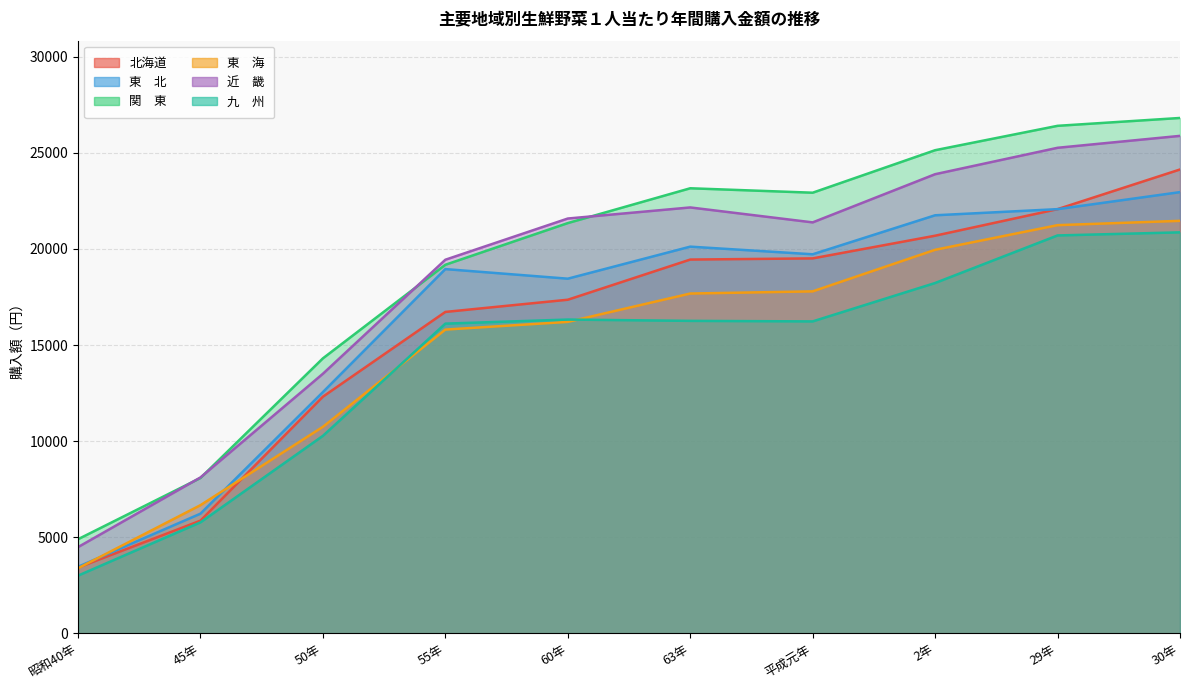

How many values in the 東　北 series are below 19720?

5